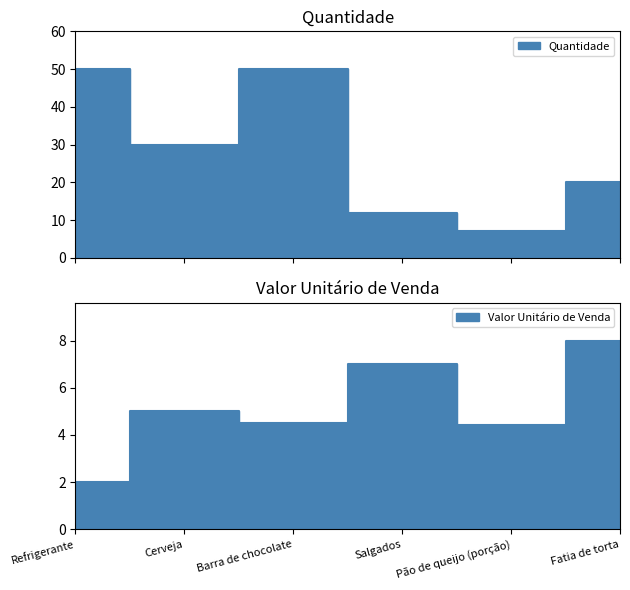

What is the difference between the maximum and minimum values in the Valor Unitário de Venda series?

6.0